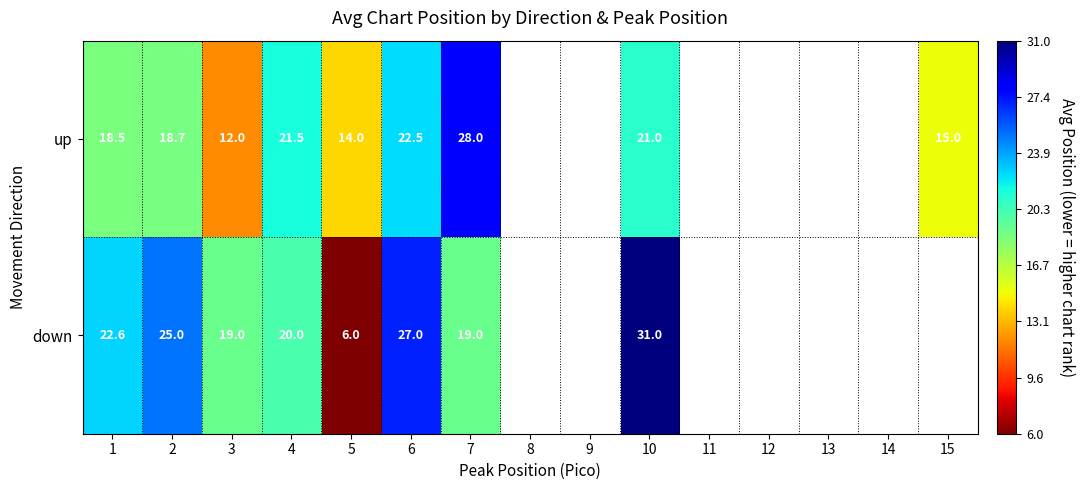

Is the value of up at 10 greater than the value of down at 2?

No